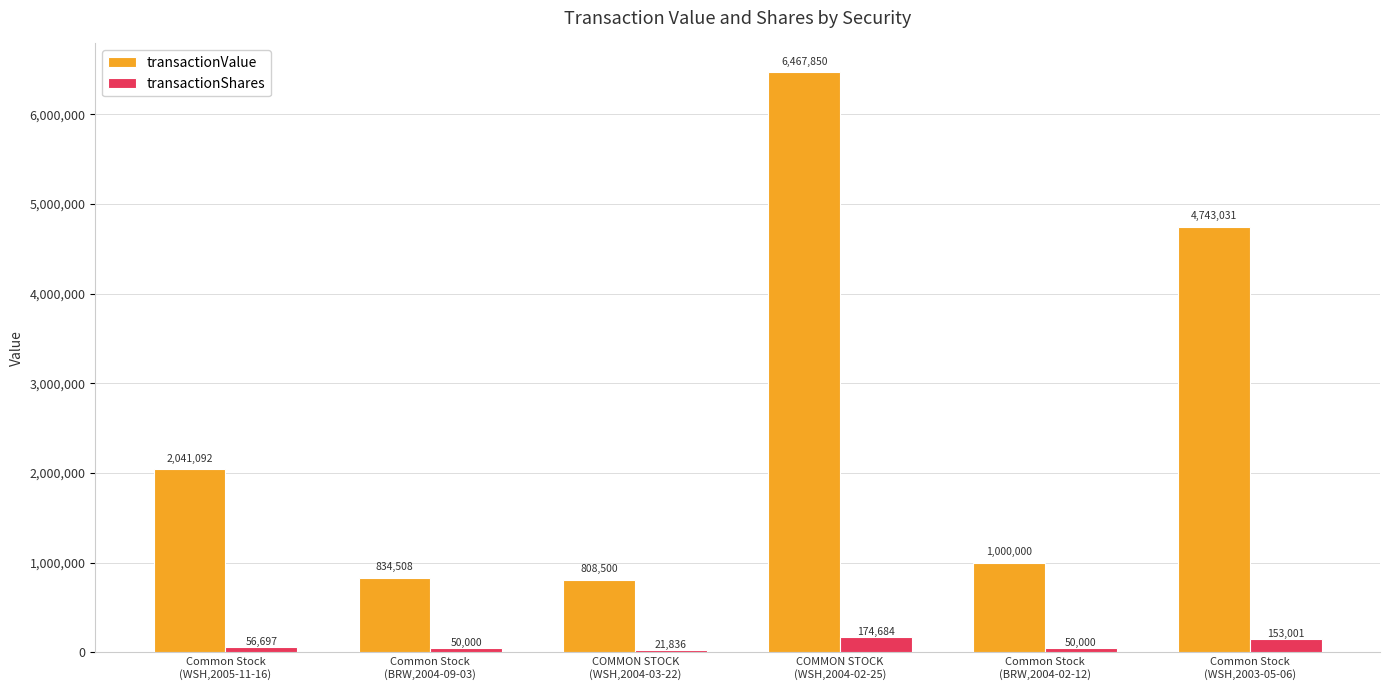

Does the chart contain any negative values?

No